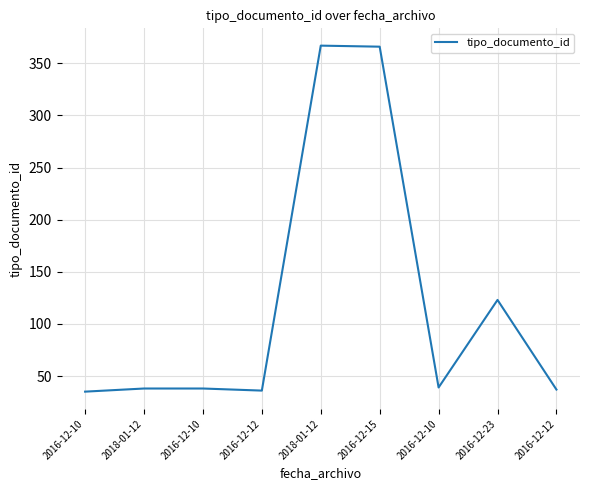

How many lines are shown in the chart?

1